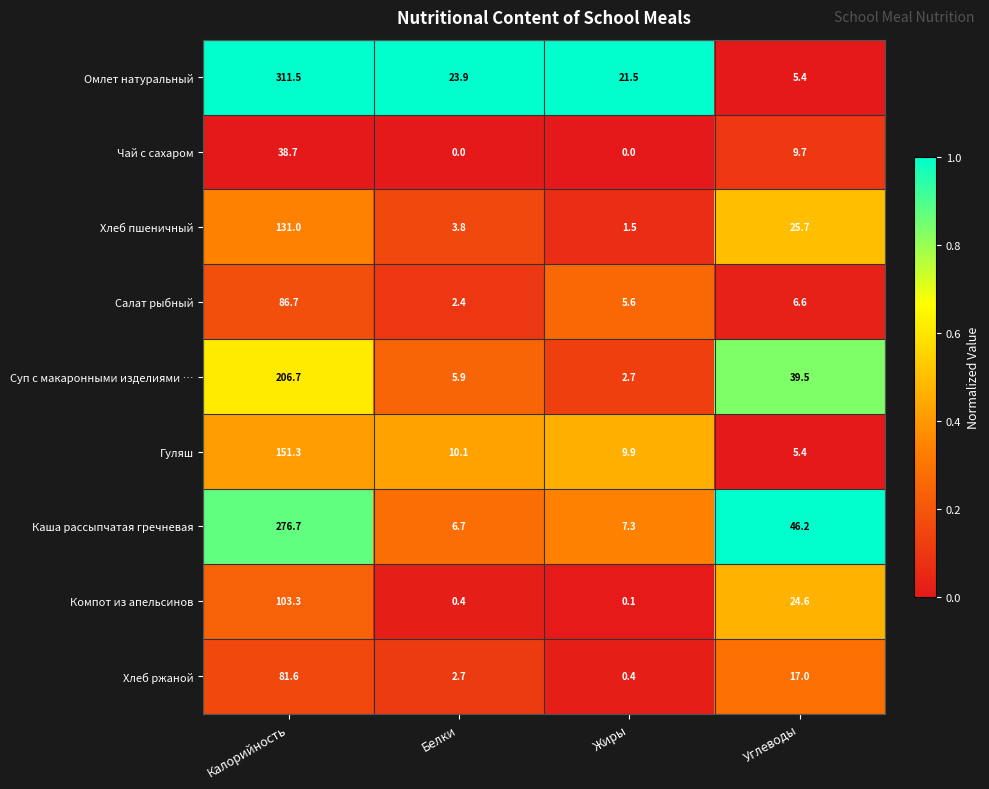

What is the greatest value displayed?

311.5